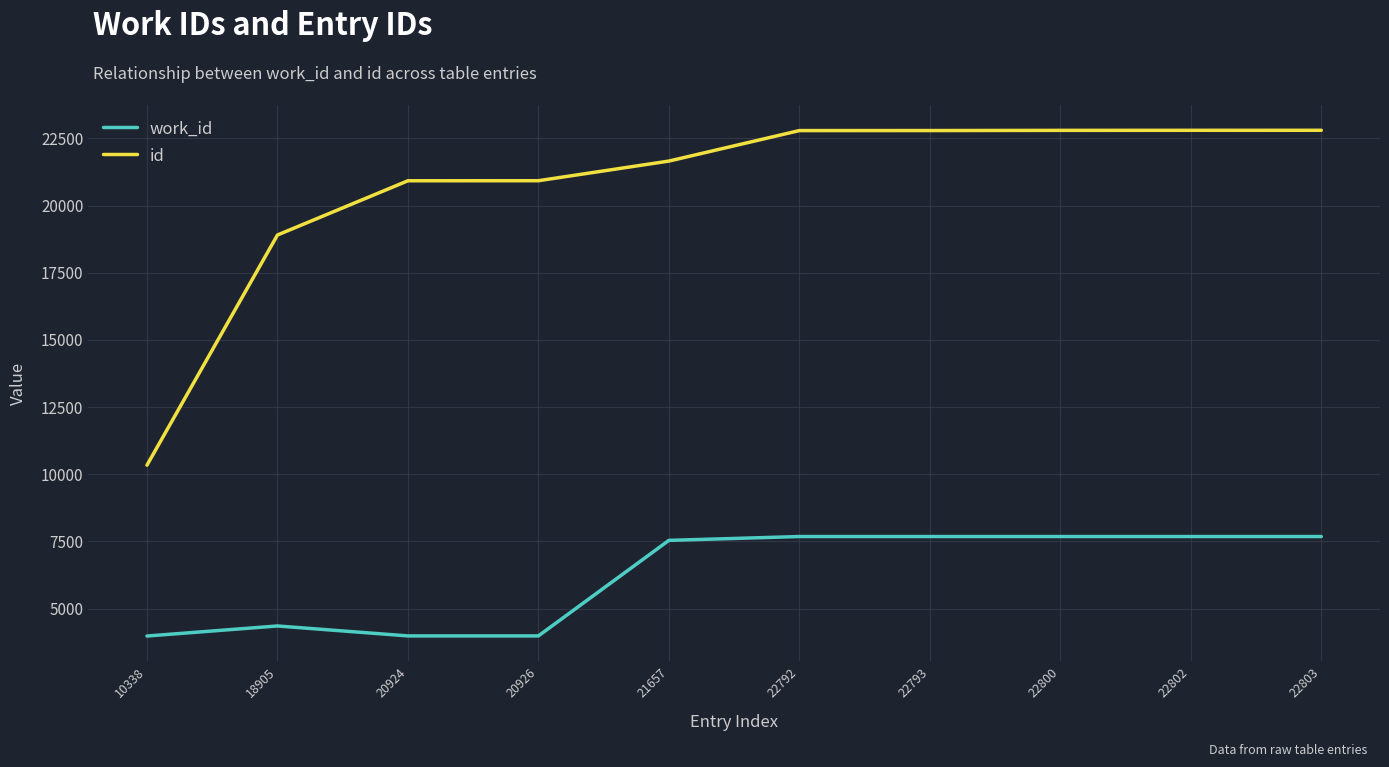

Which series has the largest total across all categories?

id